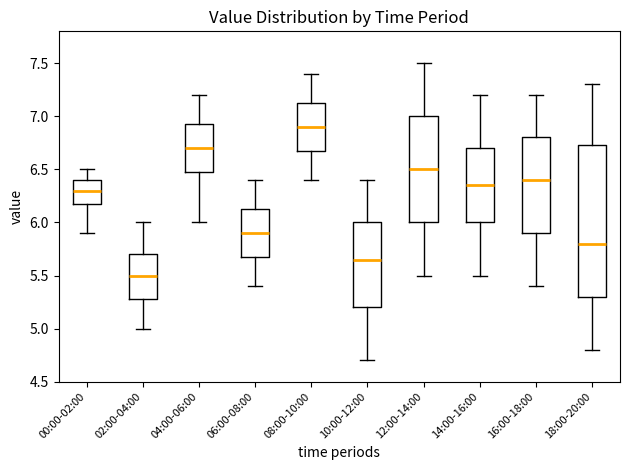

Where is the upper edge of the box for 18:00-20:00 on the y-axis? The values are not printed on the chart, so give them approximately, as read against the axis.

6.75